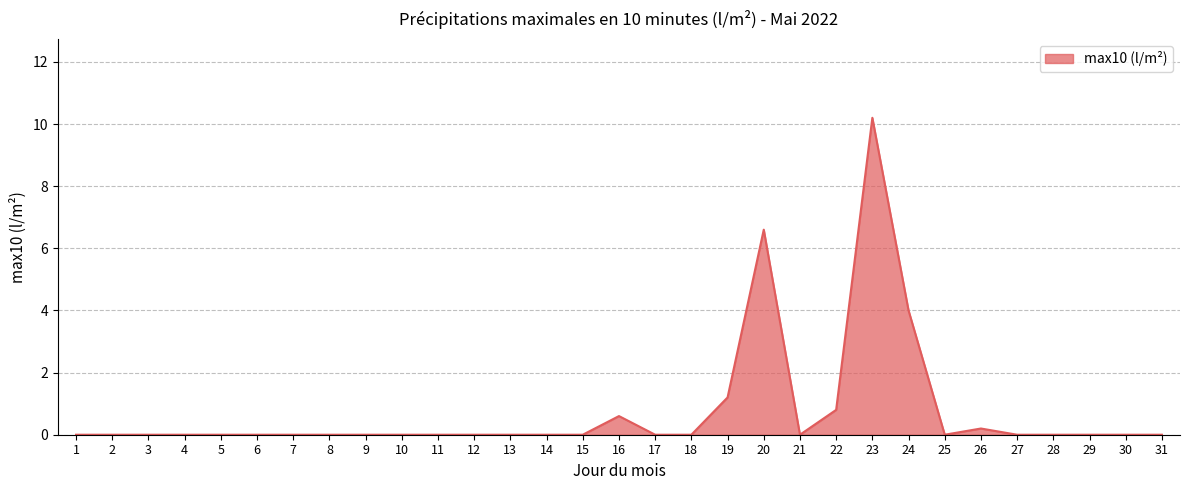

Between 24 and 29, which is larger?

24